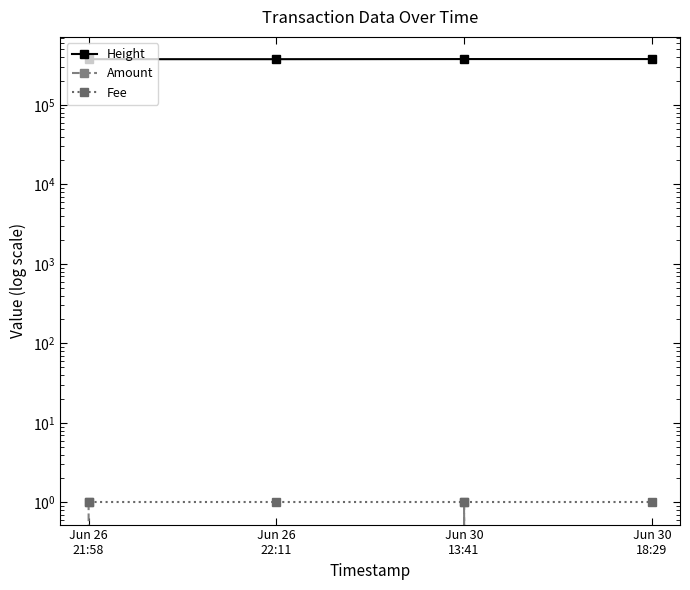

Rank the categories by Amount value from highest to lowest.

Jun 26
21:58, Jun 30
13:41, Jun 26
22:11, Jun 30
18:29